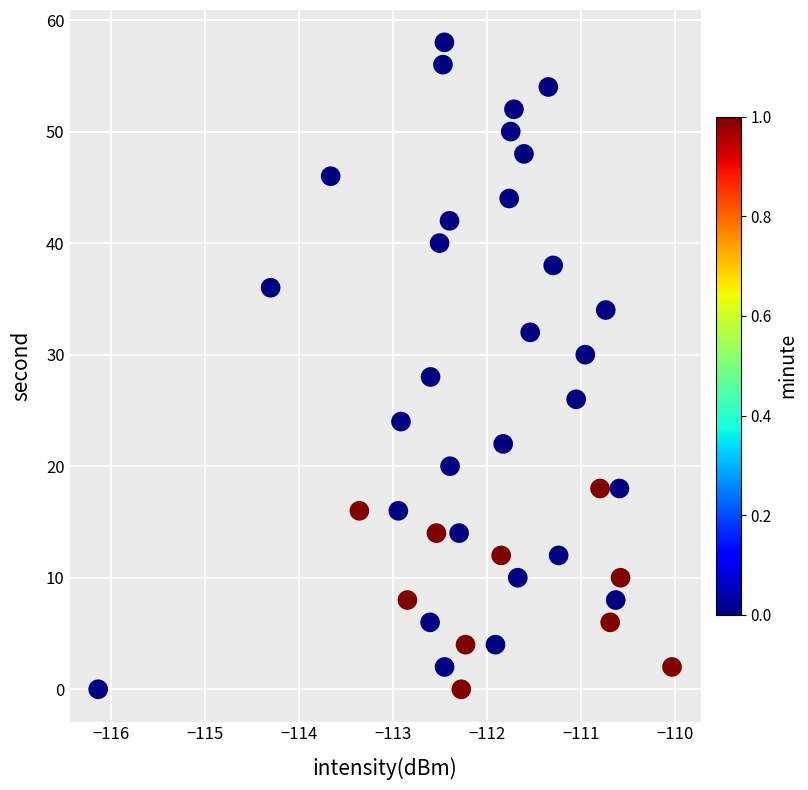

What is the range of Y values (max minus min)?

58